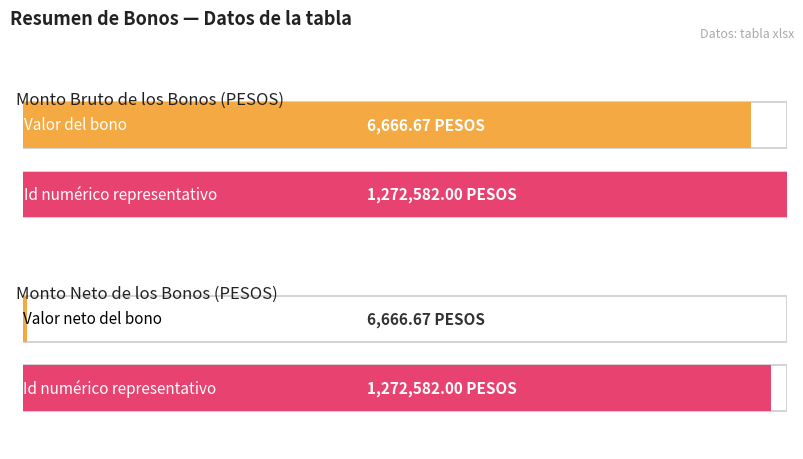

What are all the series names shown in the legend?

Monto bruto de los bonos, Monto neto de los bonos